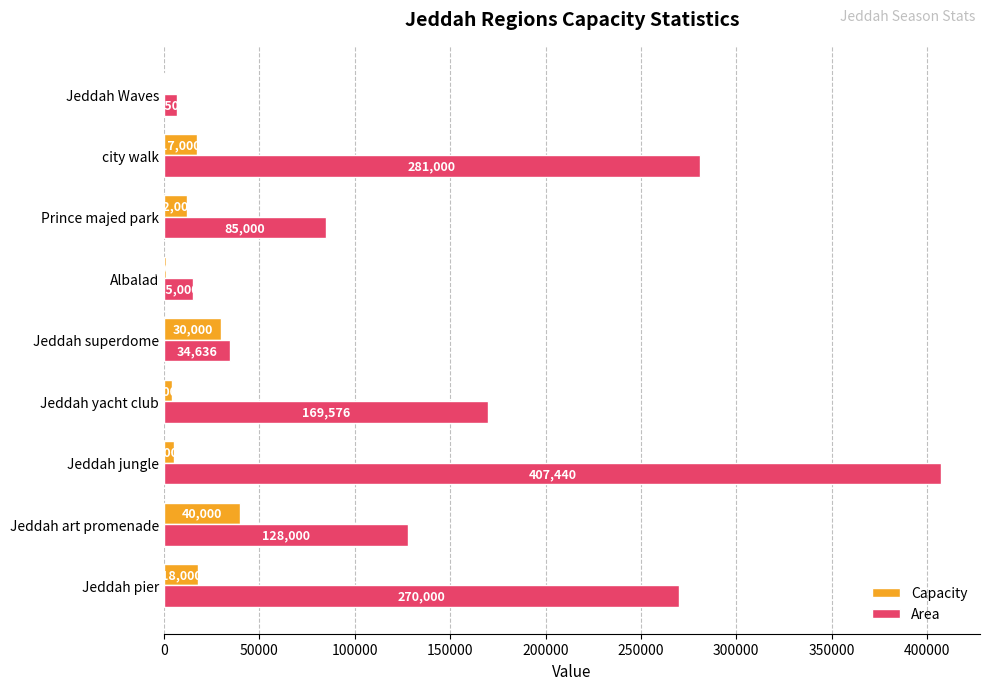

What are all the series names shown in the legend?

Capacity, Area